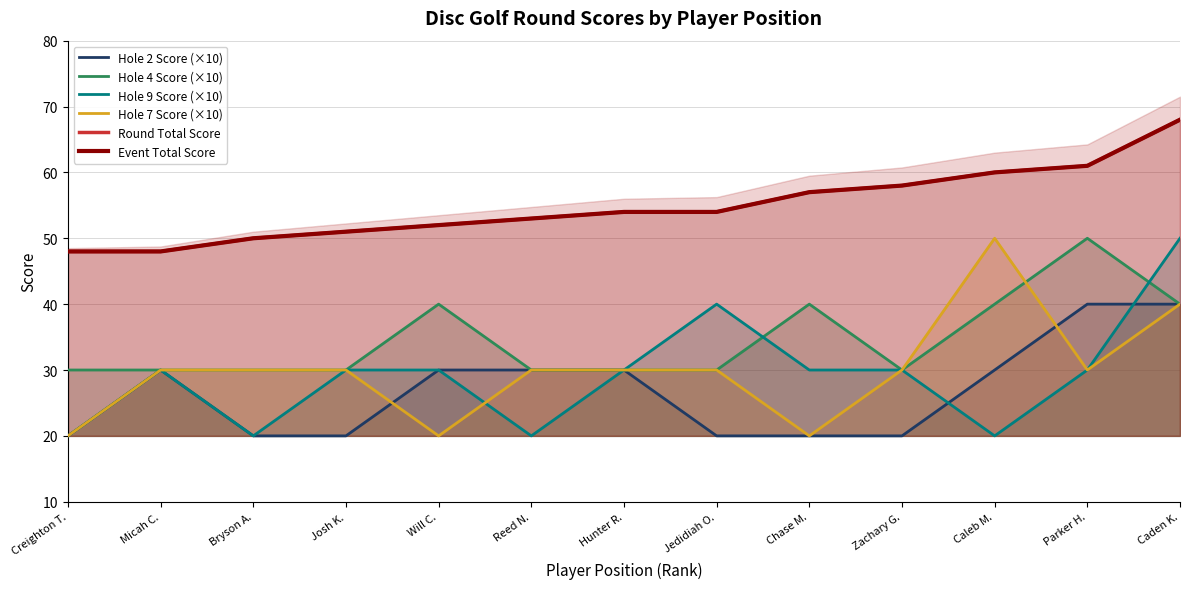

What is the difference between the maximum and minimum values in the Hole 2 Score (×10) series?

20